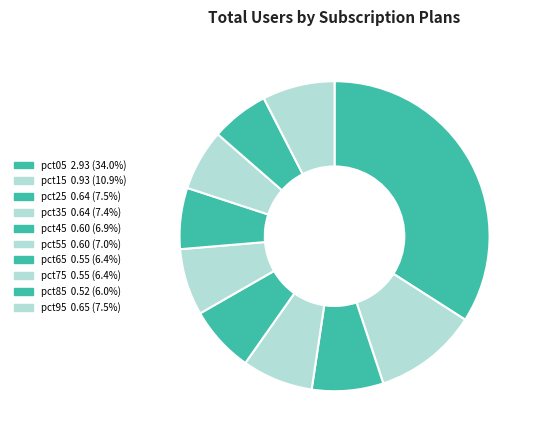

How many slices are in this pie chart?

10